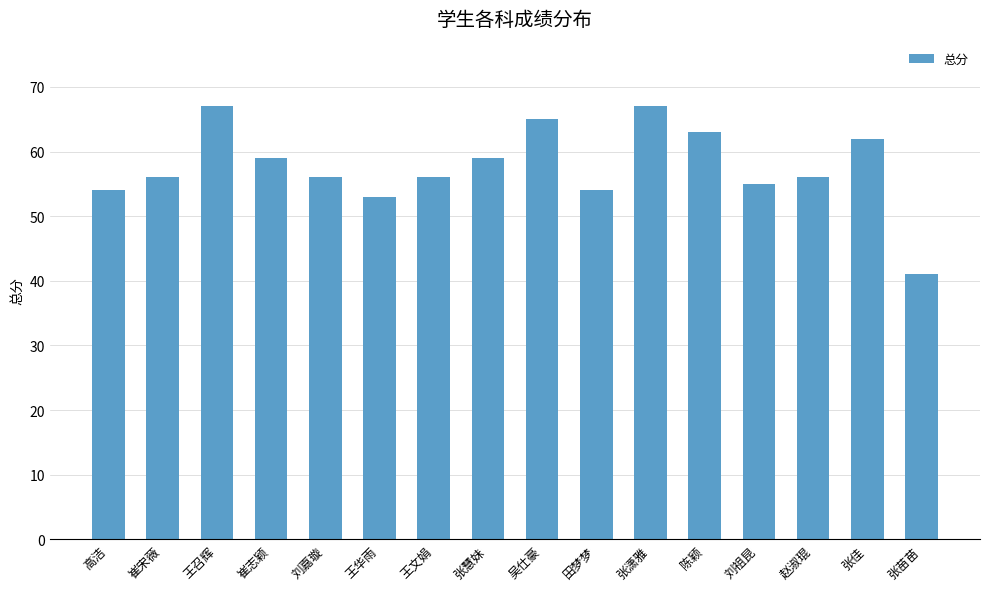

What is the change in value from 吴仕豪 to 田梦梦?

-11